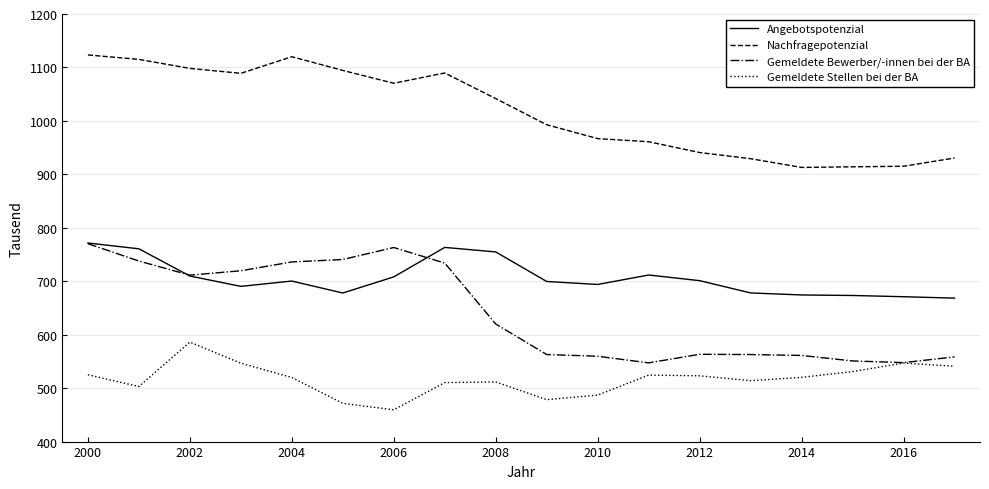

What is the maximum value shown in the chart?

1123.4